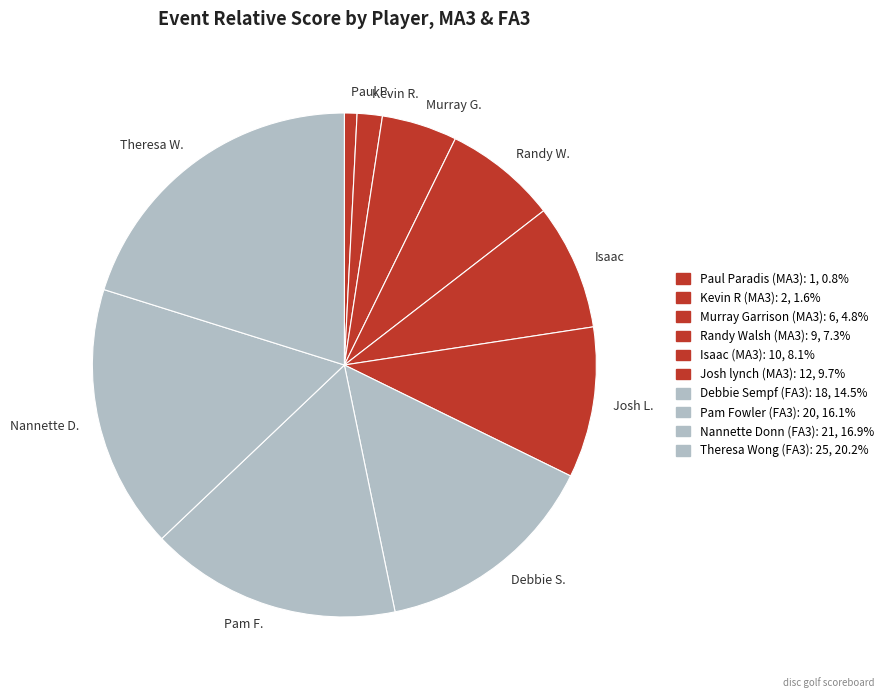

How many slices are in this pie chart?

10